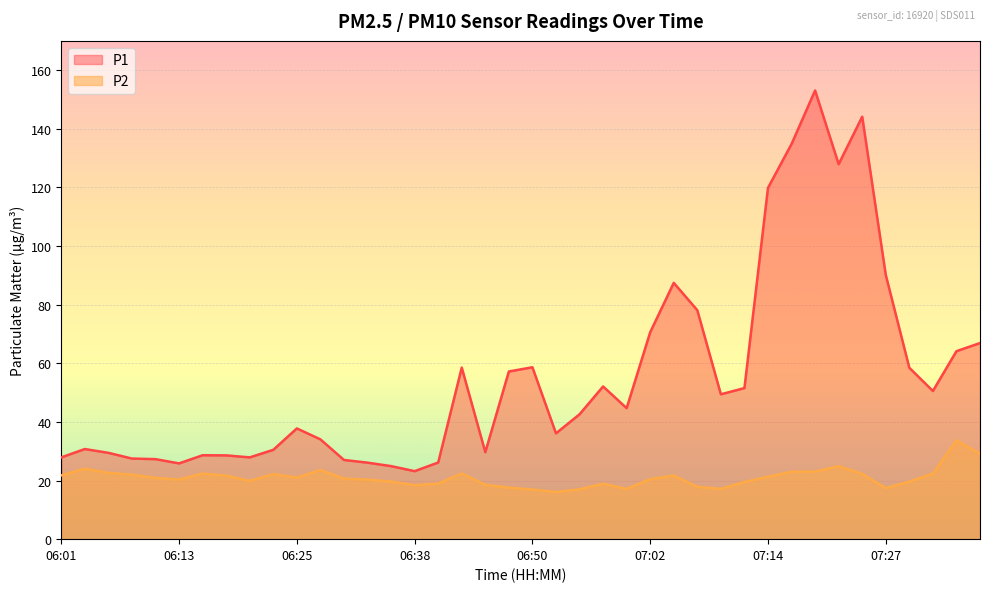

Is it true that P1 equals 105.1 at 07:02?

False